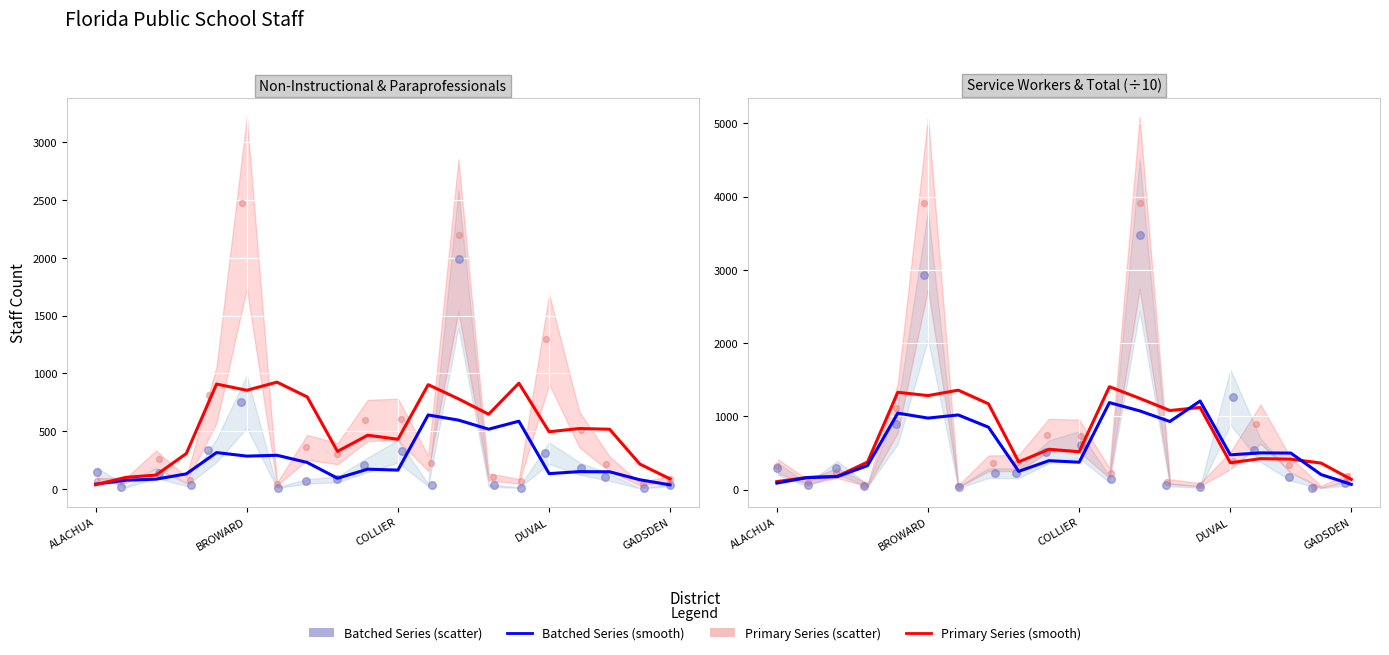

Which series reaches the maximum Y coordinate?

Service Workers